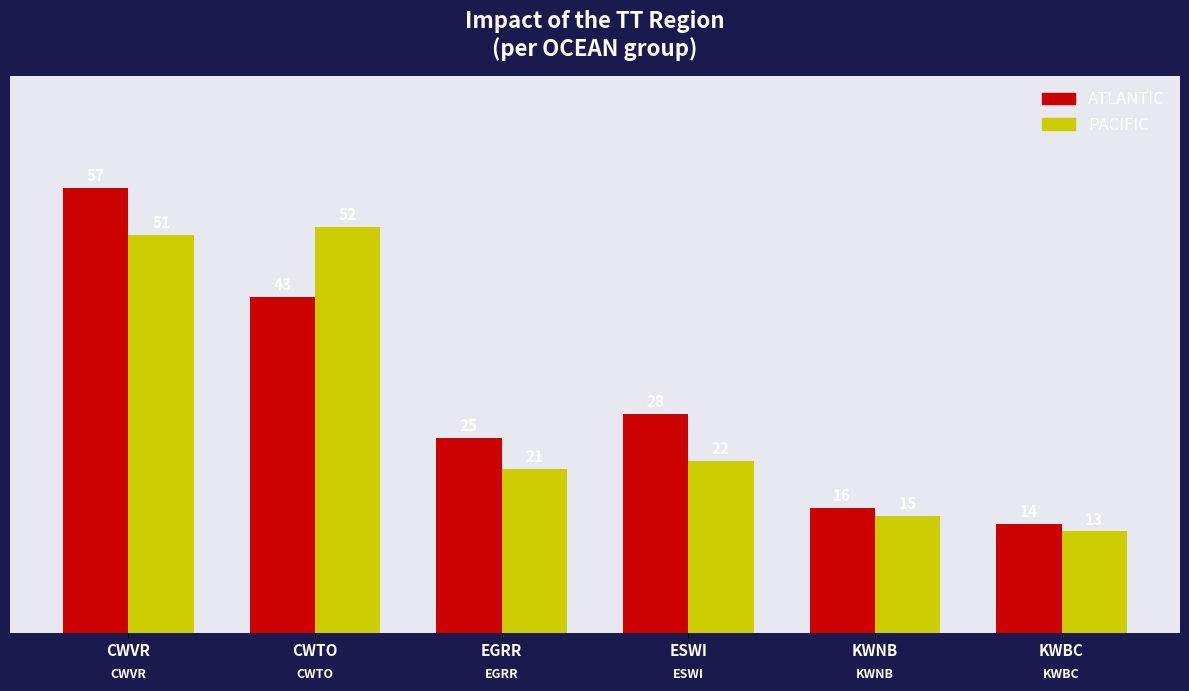

What is the difference between the maximum and second lowest values in the PACIFIC series?

37